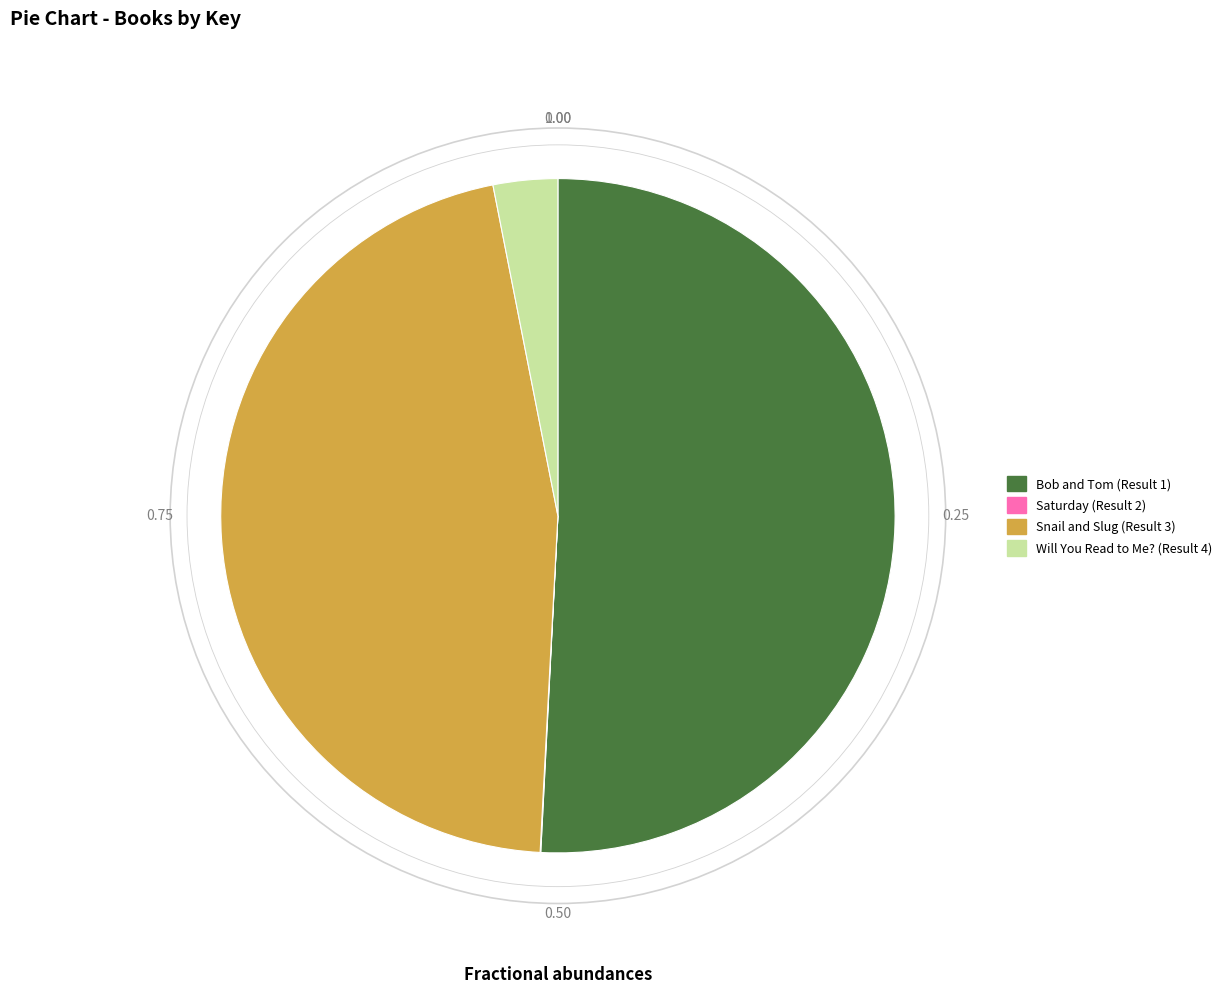

Between Bob and Tom (Result 1) and Snail and Slug (Result 3), which is larger?

Bob and Tom (Result 1)